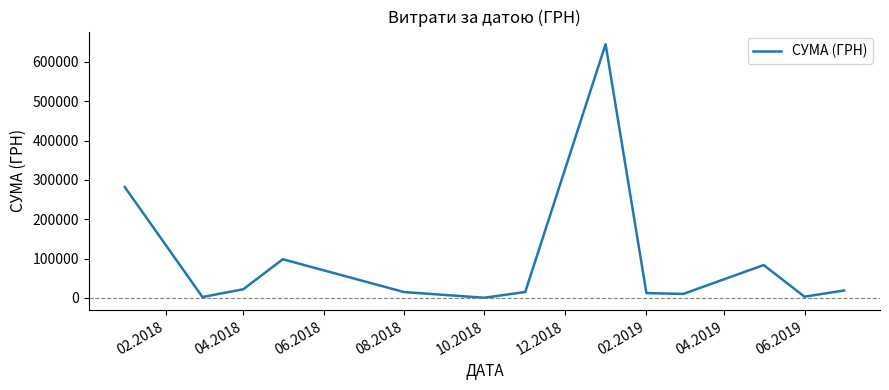

What is the greatest value displayed?

645005.1